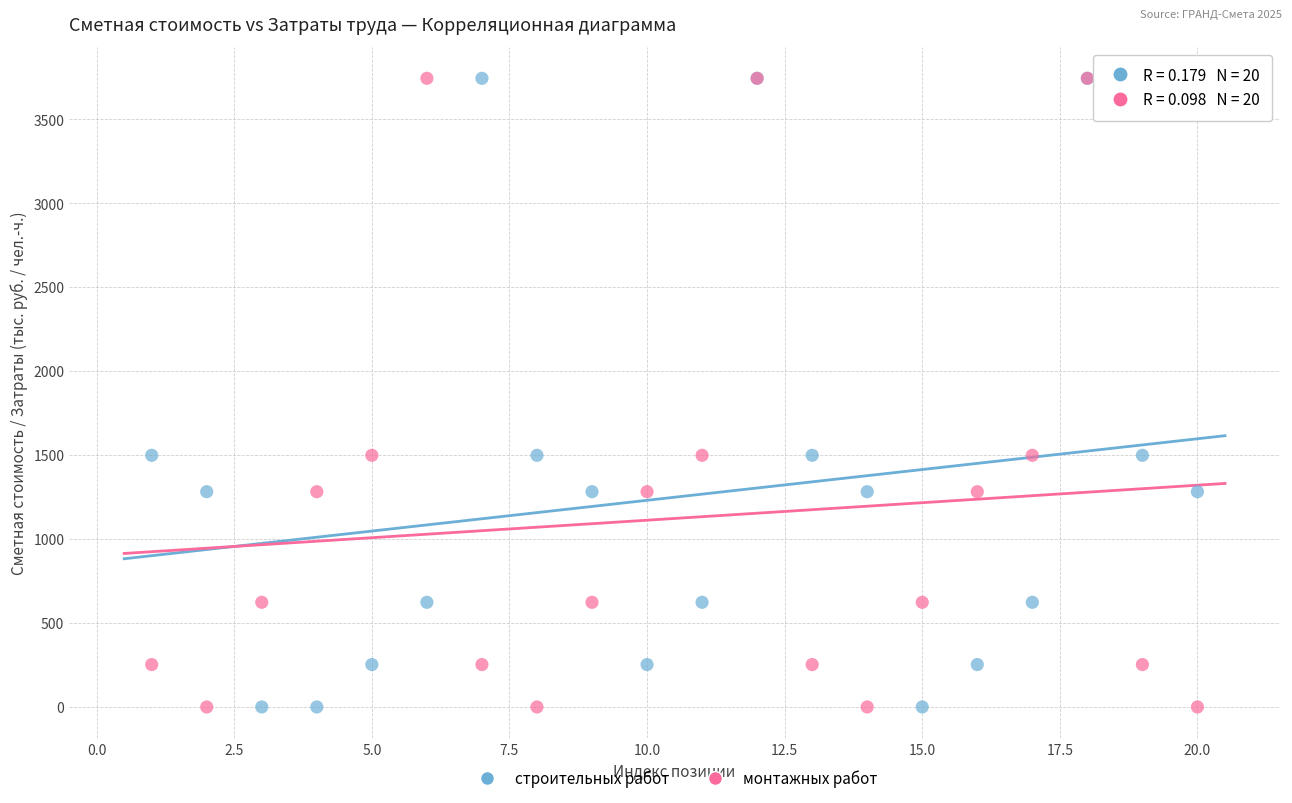

What is the X range (max minus min) for the scatter plot?

19.0